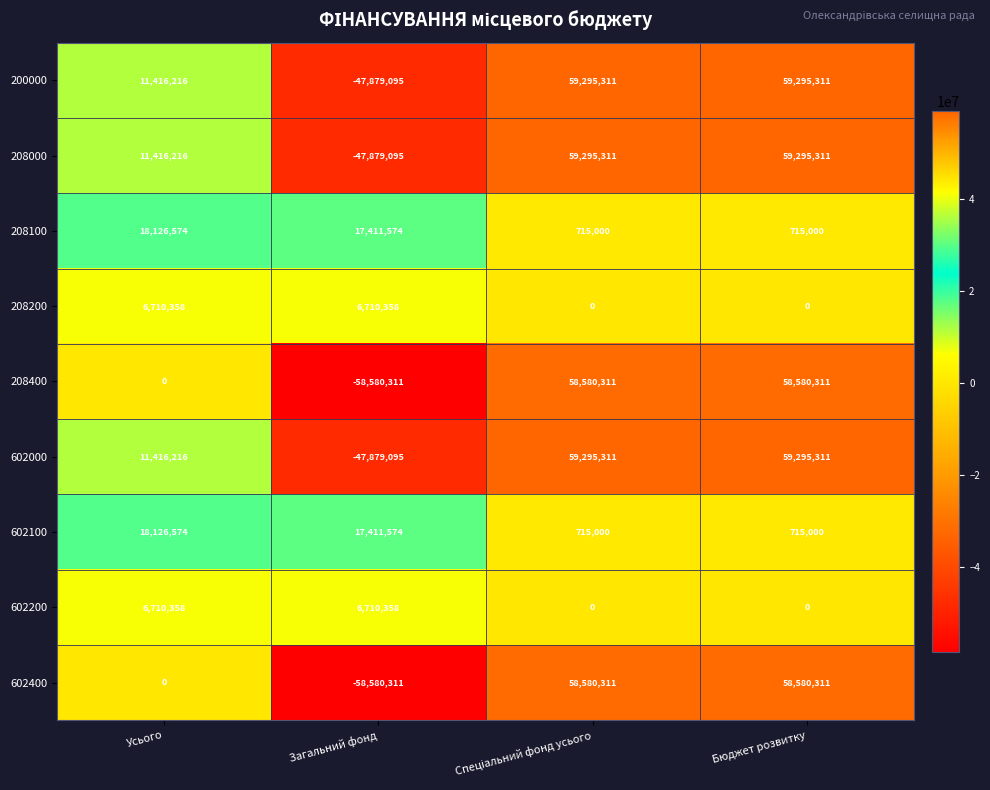

What is the total value across all series at Загальний фонд?

-212554043